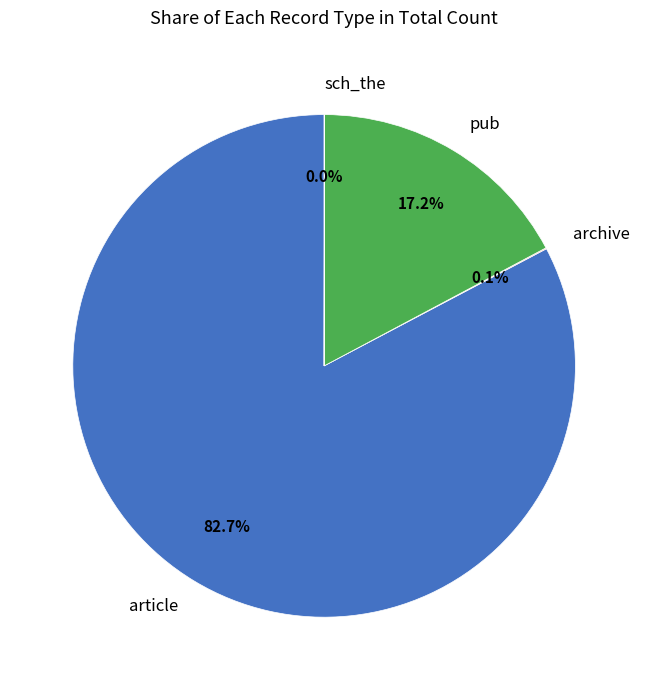

What is the largest slice in the pie chart?

article